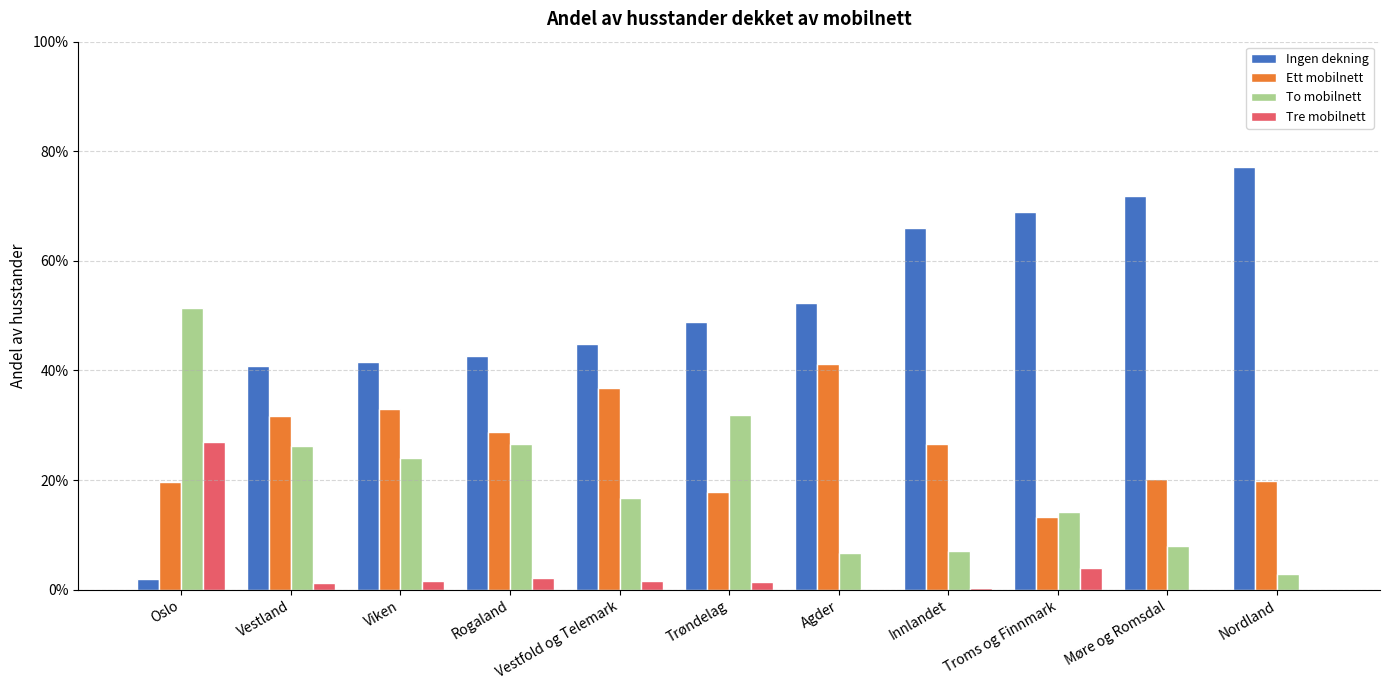

What are all the series names shown in the legend?

Ingen dekning, Ett mobilnett, To mobilnett, Tre mobilnett